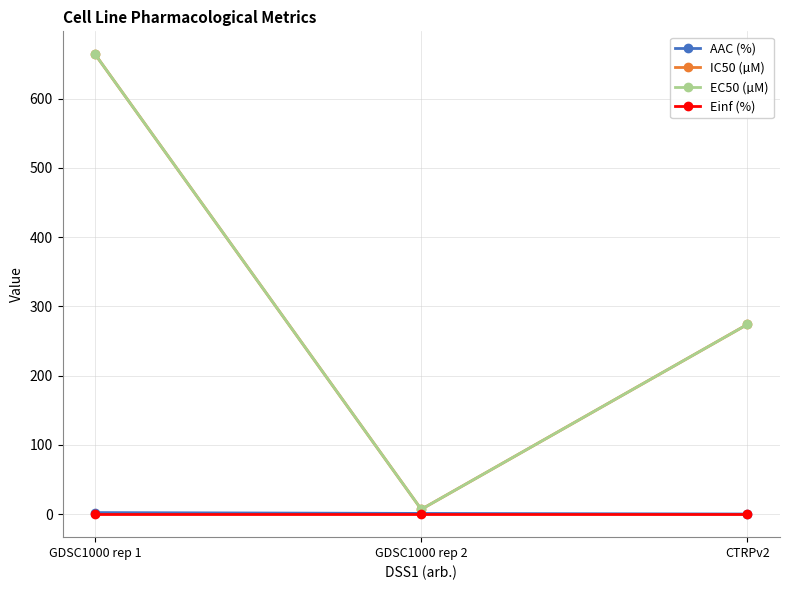

Which category has the lowest value across all series?

GDSC1000 rep 1